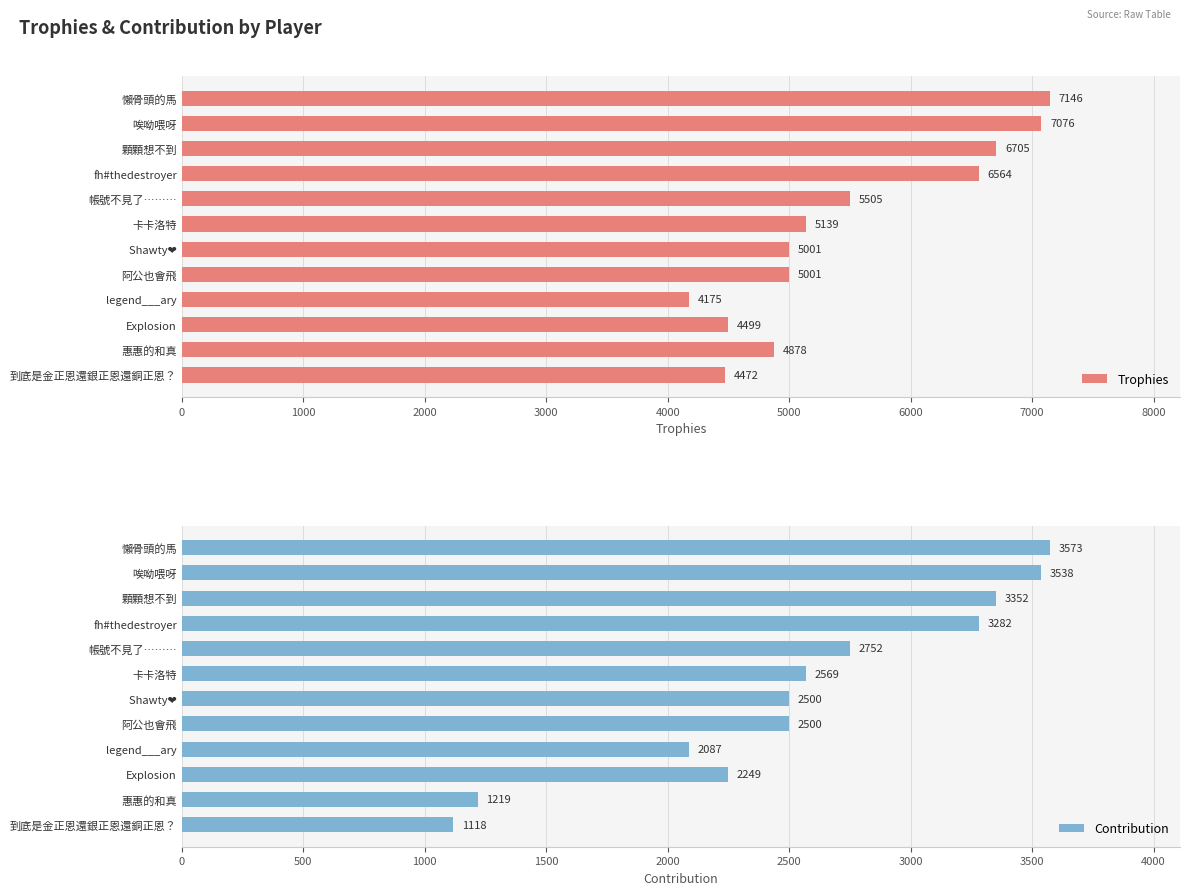

What is the sum of the Contribution values at 唉呦喂呀 and 帳號不見了⋯⋯⋯?

6290